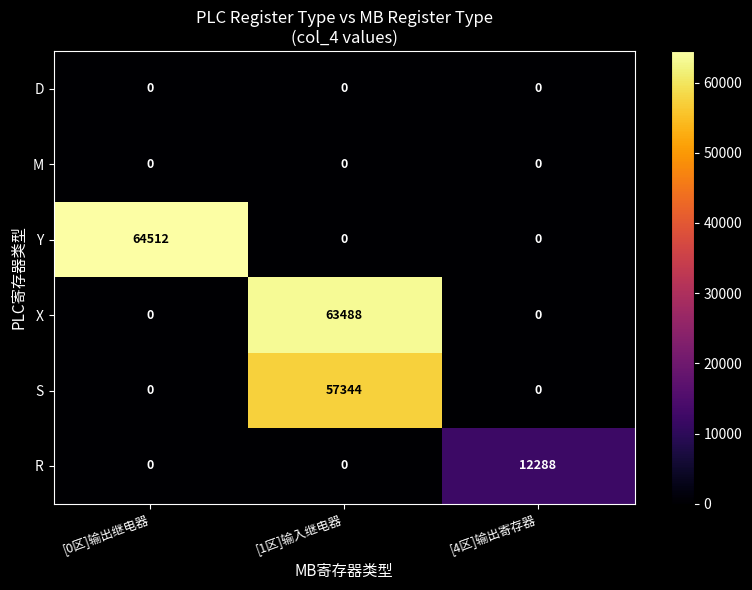

What is the maximum value shown in the chart?

64512